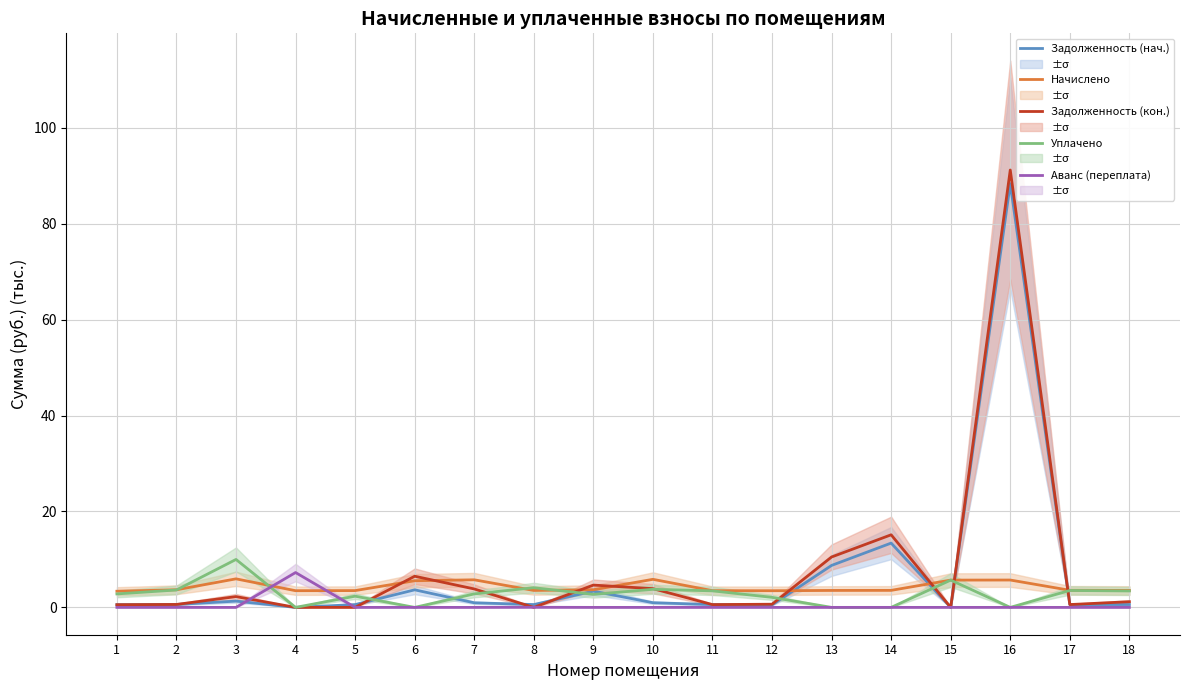

At which category does Уплачено reach its first local valley?

4